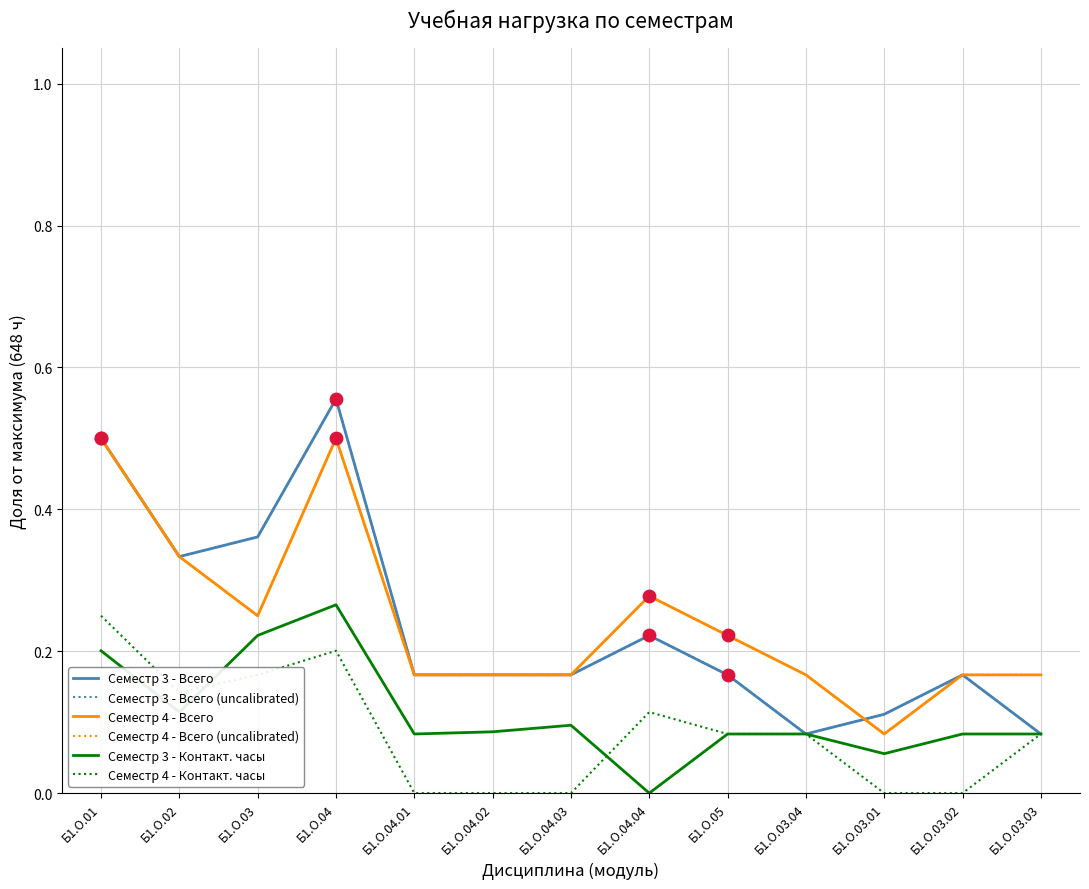

Does the chart have visible grid lines?

Yes